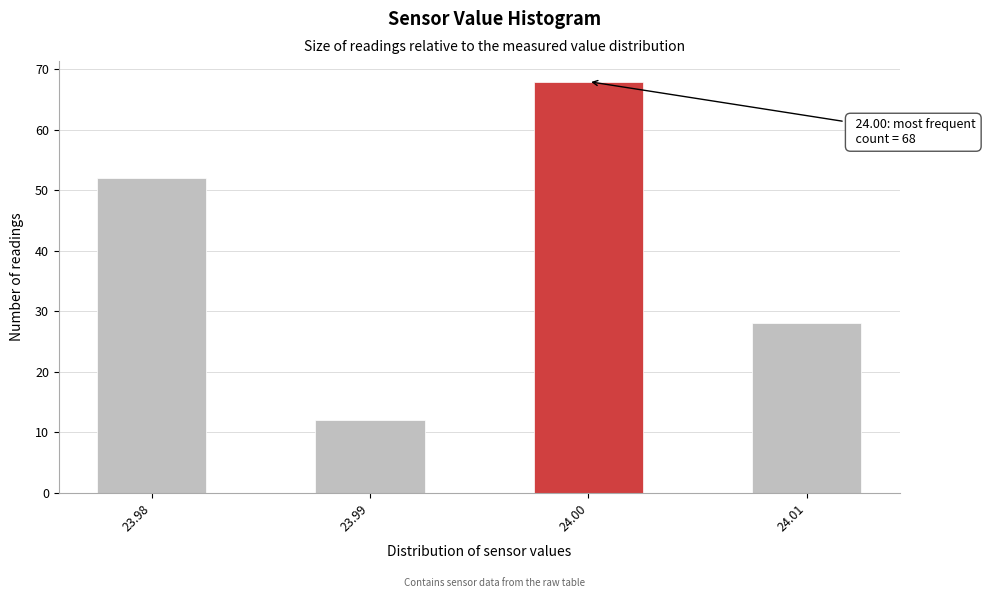

Over which range of the x-axis is the bar tallest?

23.998 to 24.003